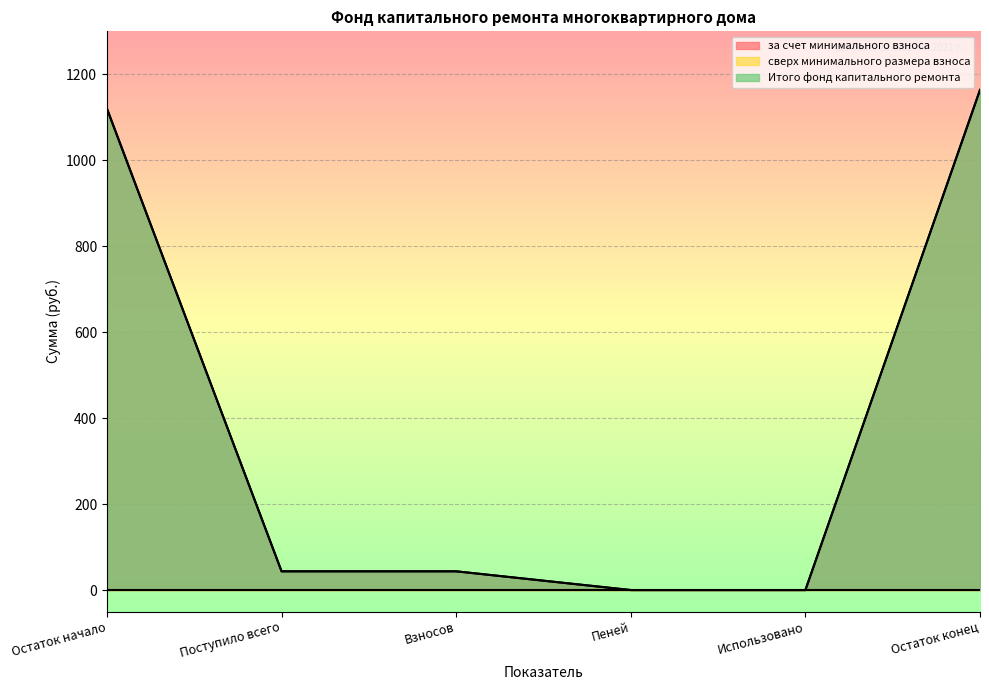

Reading left to right, list all the values displayed in this chart.

за счет минимального взноса: 1120.2	43.6	43.6	0.0	0.0	1163.7
Итого фонд капитального ремонта: 1120.2	43.6	43.6	0.0	0.0	1163.7